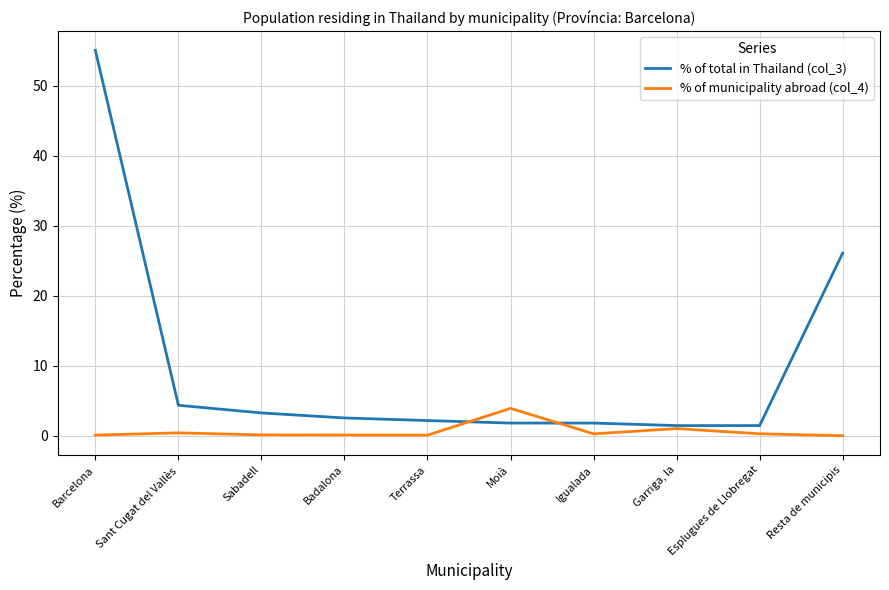

What is the total value across all series at Barcelona?

55.2